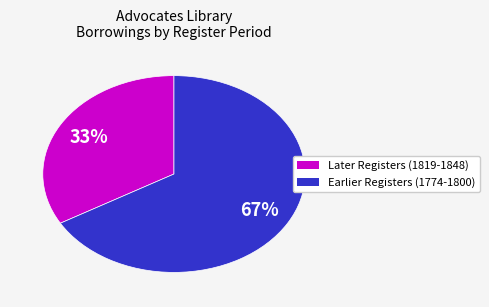

To the nearest percent, what is the average slice percentage?

50%